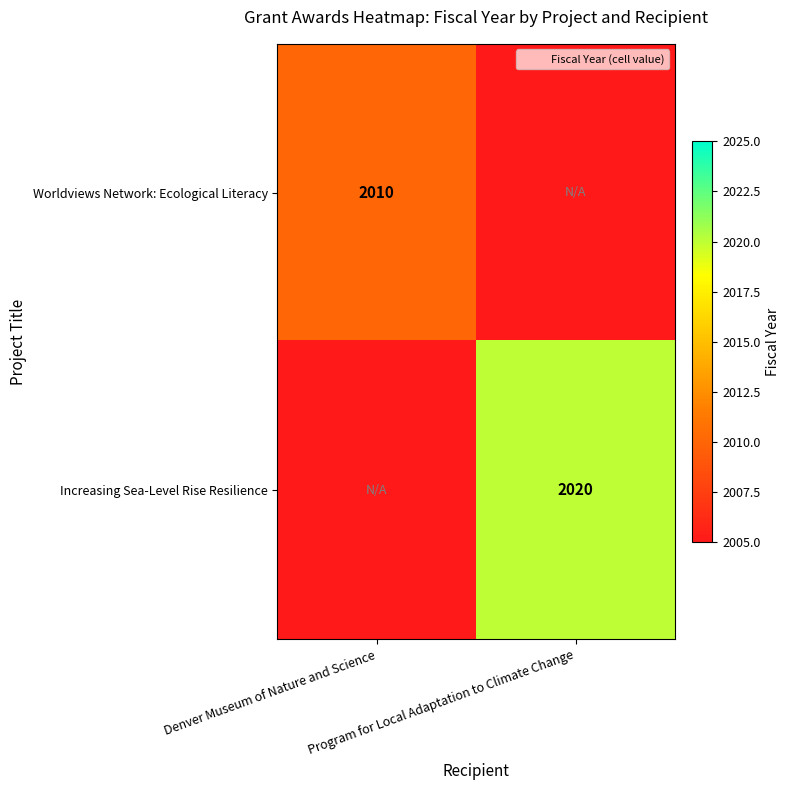

Which series has the largest total across all categories?

Increasing Sea-Level Rise Resilience